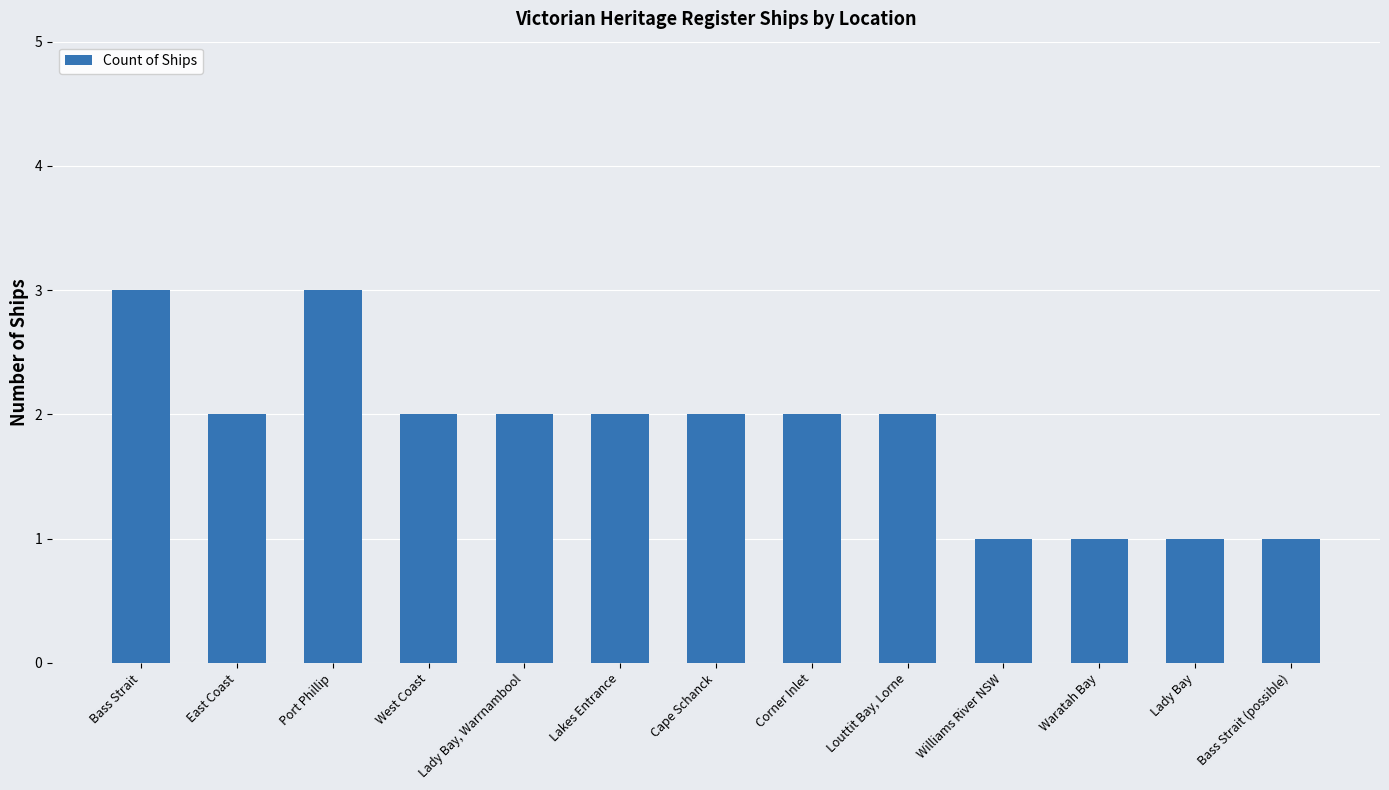

How many bars are there in total?

13